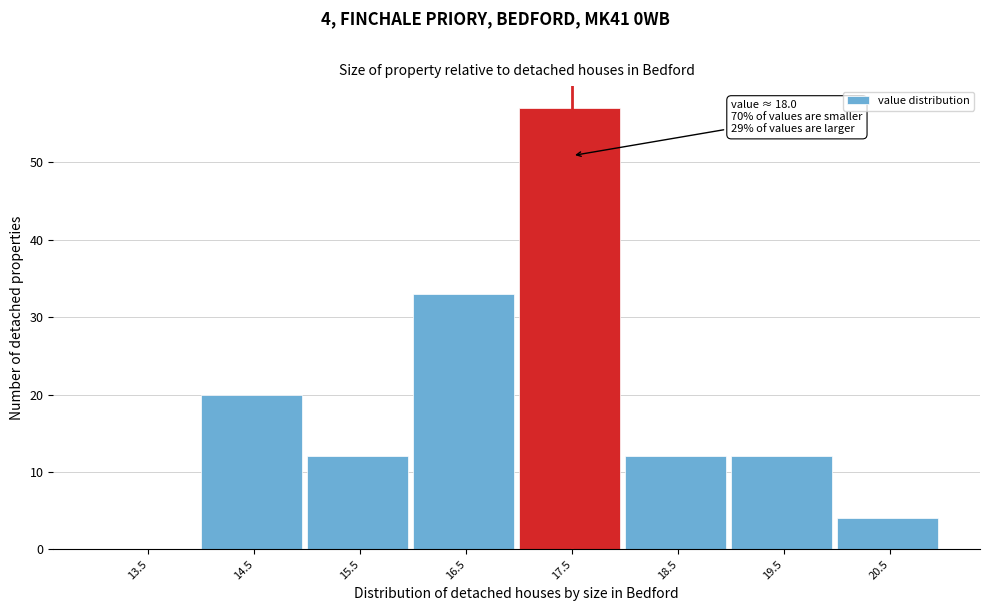

Reading left to right, transcribe all the data shown in this chart.

13.5=0	14.5=20	15.5=12	16.5=33	17.5=57	18.5=12	19.5=12	20.5=4